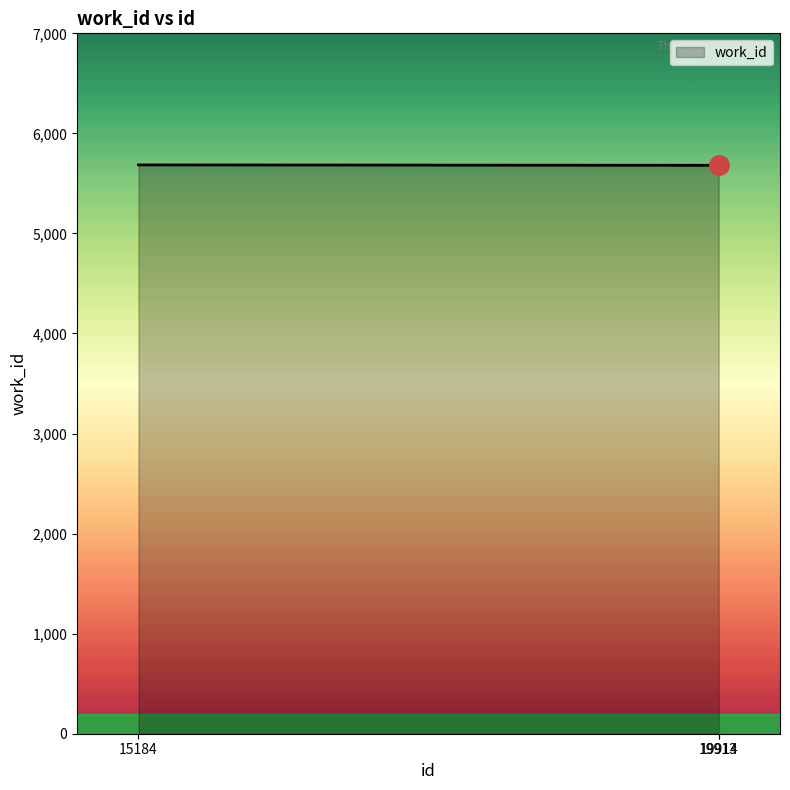

What is the average value?

5682